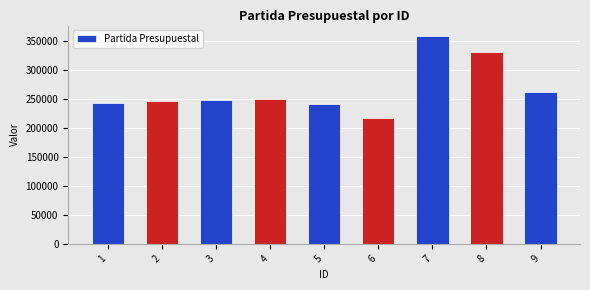

What is the value of the 7th bar from the left?

358001